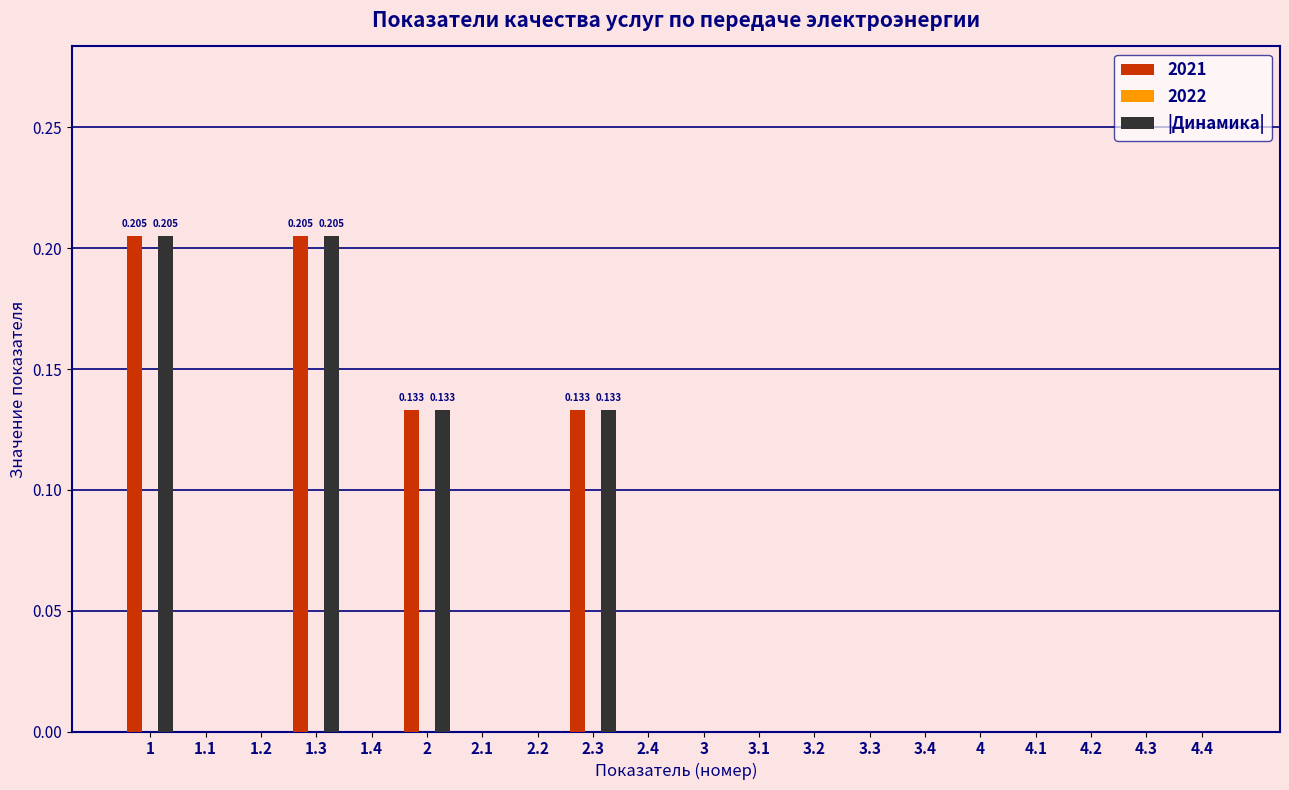

Count the number of categories in the chart.

20